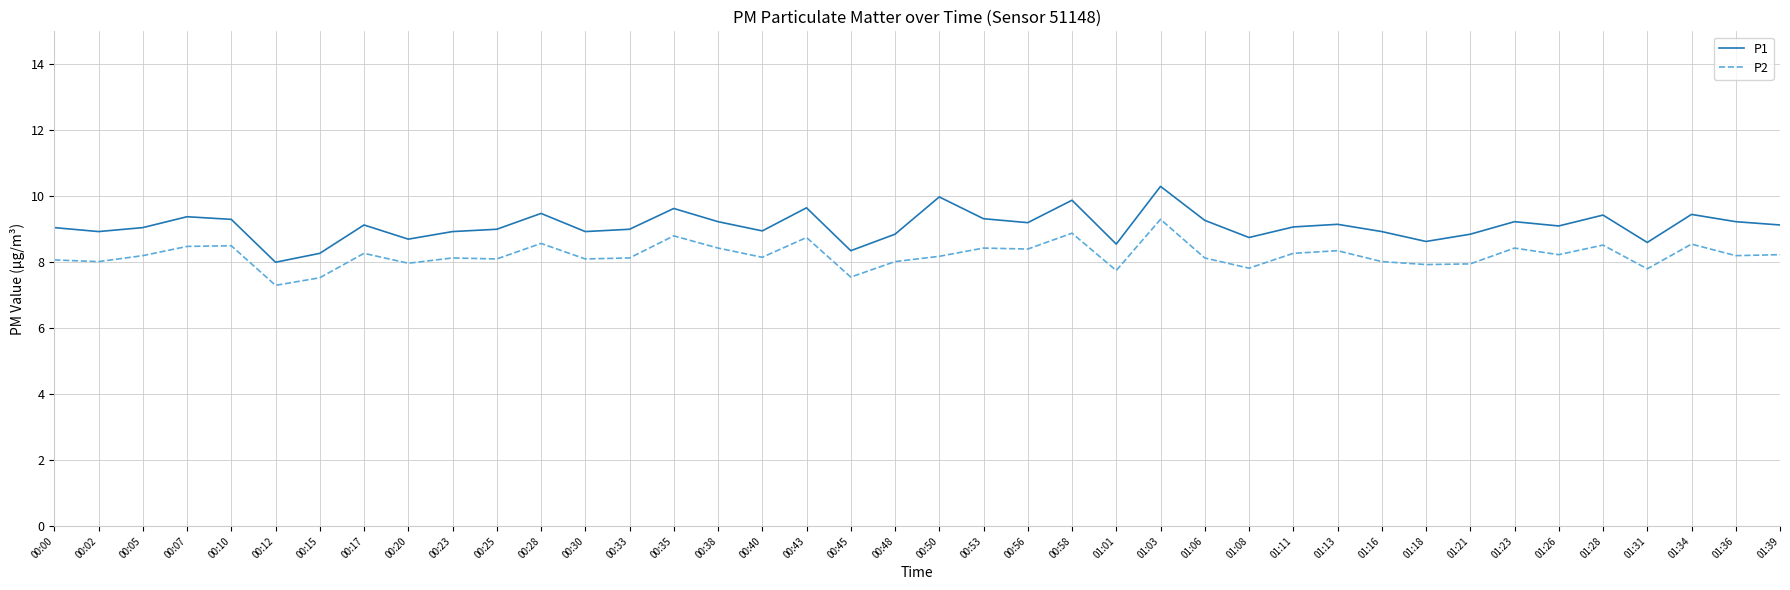

What position from the left is 01:03?

26